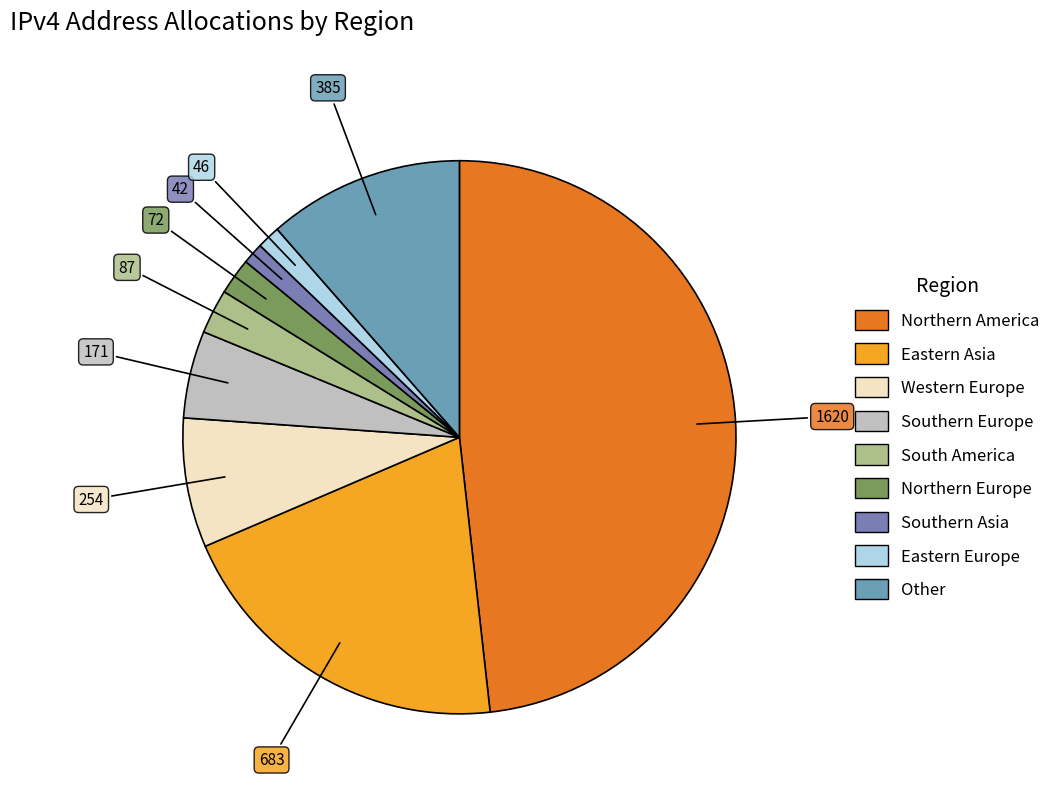

To the nearest percent, what is the difference between the largest and smallest slice percentages?

47%